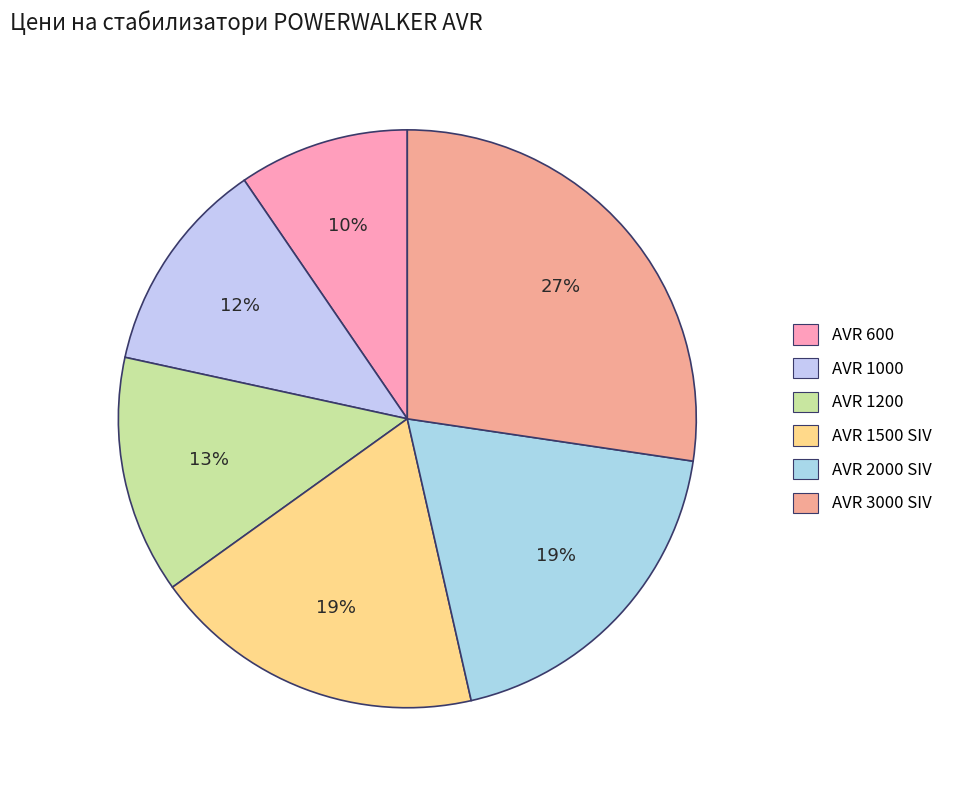

Is it true that AVR 1200 is 22% of the pie?

False